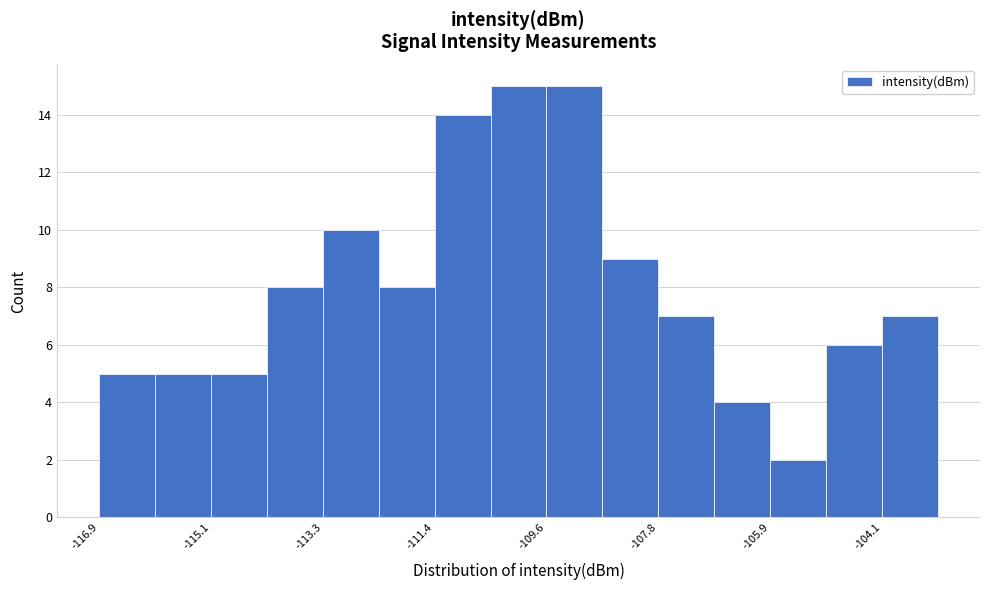

Reading left to right, transcribe this chart: for each bar, give the range it covers on the x-axis and its height. Neither the bar edges nor the heights are printed on the chart, so give them approximately, as read against the axes.

-117.0 to -116.0: 5
-116.0 to -115.2: 5
-115.2 to -114.2: 5
-114.2 to -113.2: 8
-113.2 to -112.4: 10
-112.4 to -111.4: 8
-111.4 to -110.6: 14
-110.6 to -109.6: 15
-109.6 to -108.6: 15
-108.6 to -107.8: 9
-107.8 to -106.8: 7
-106.8 to -106.0: 4
-106.0 to -105.0: 2
-105.0 to -104.2: 6
-104.2 to -103.2: 7